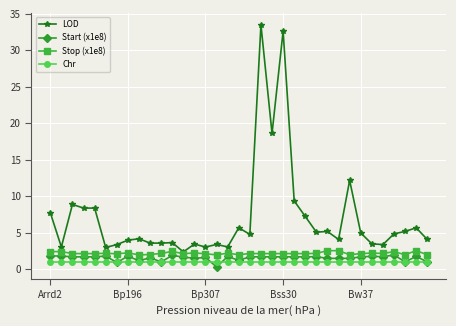

What is the minimum value for Chr?

1.0